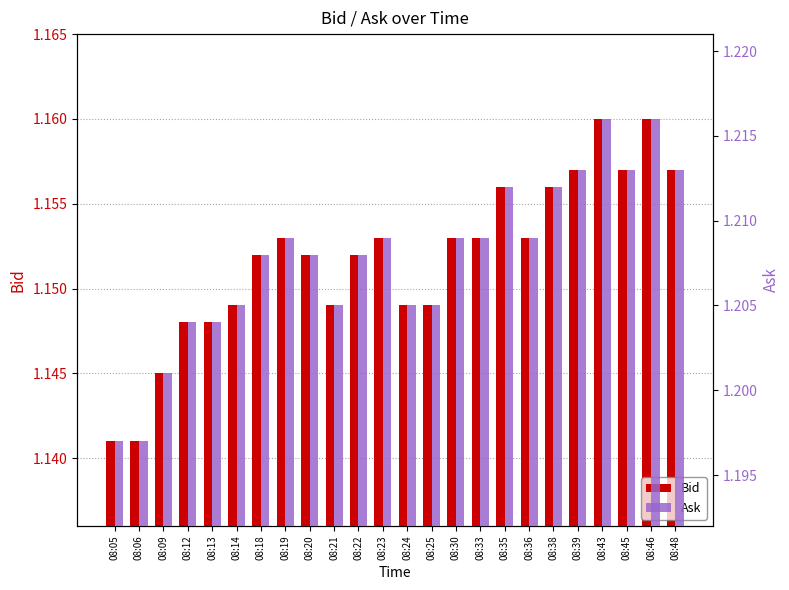

Are the bars horizontal?

No